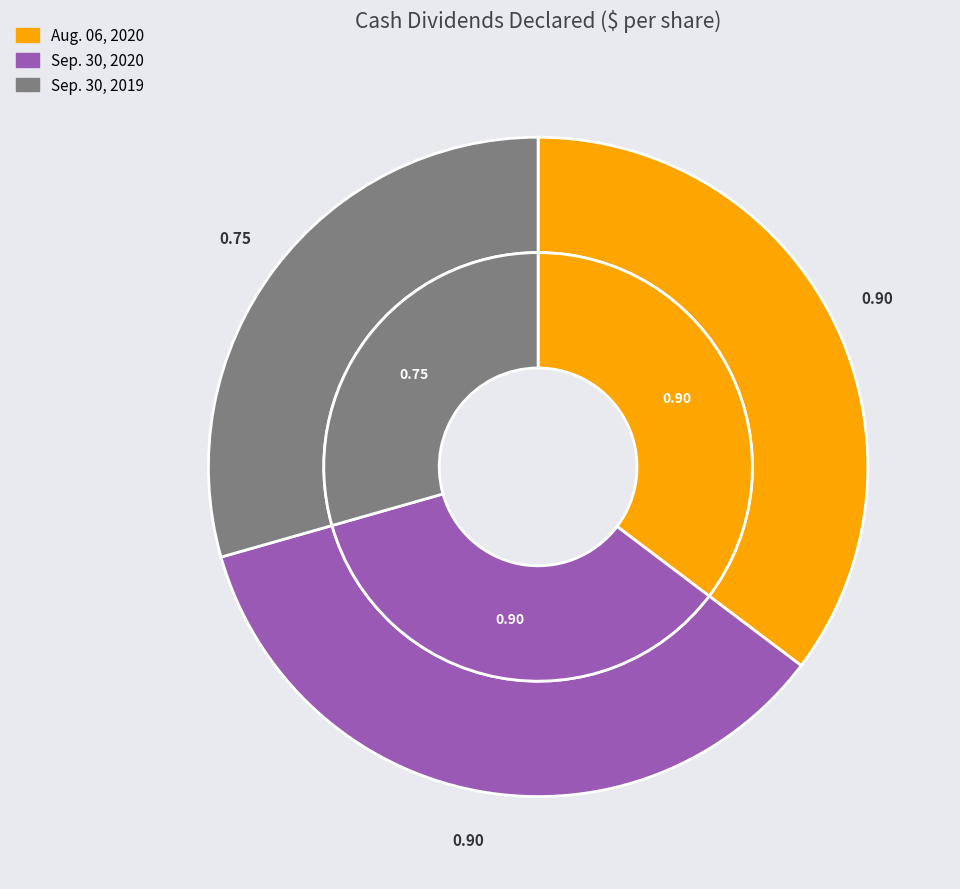

Which category has the smallest portion of the pie?

Sep. 30, 2019